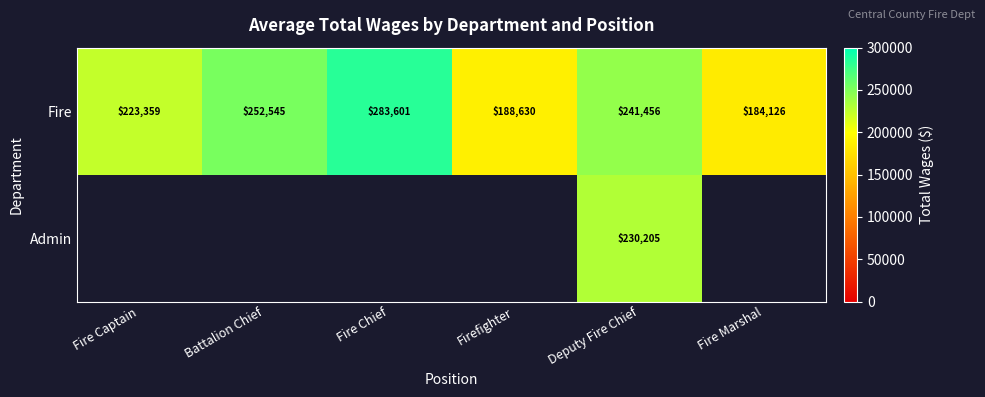

The Fire series shows 388192 at Fire Chief. True or false?

False